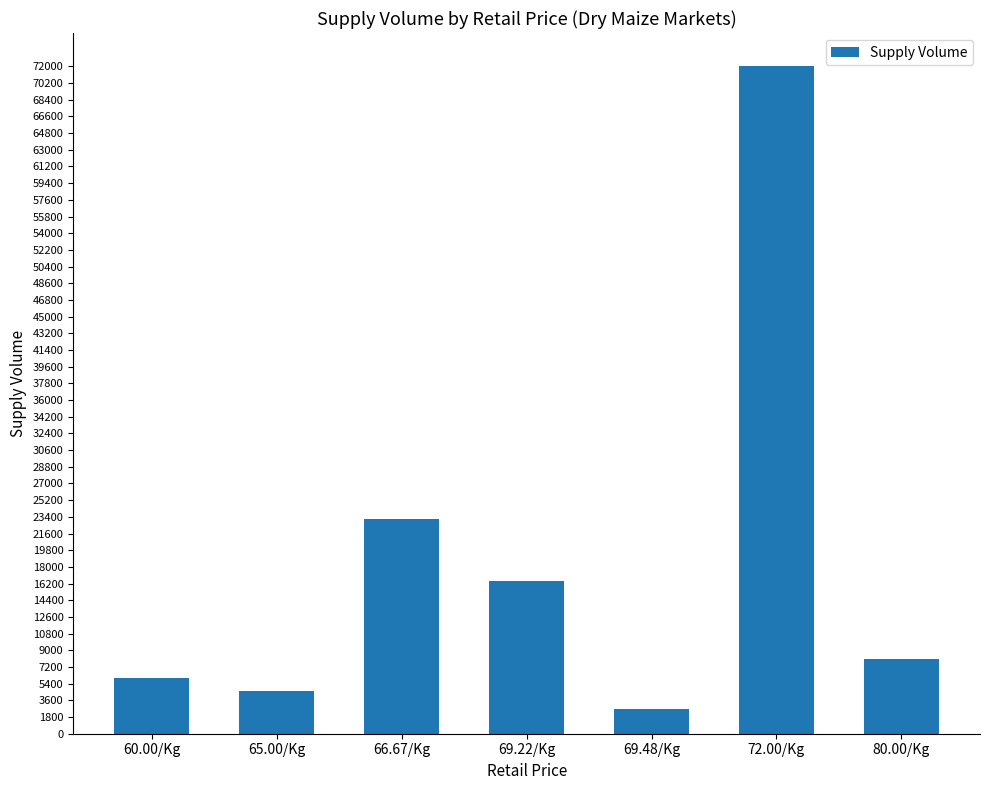

List the labels in order of value, smallest first.

69.48/Kg, 65.00/Kg, 60.00/Kg, 80.00/Kg, 69.22/Kg, 66.67/Kg, 72.00/Kg